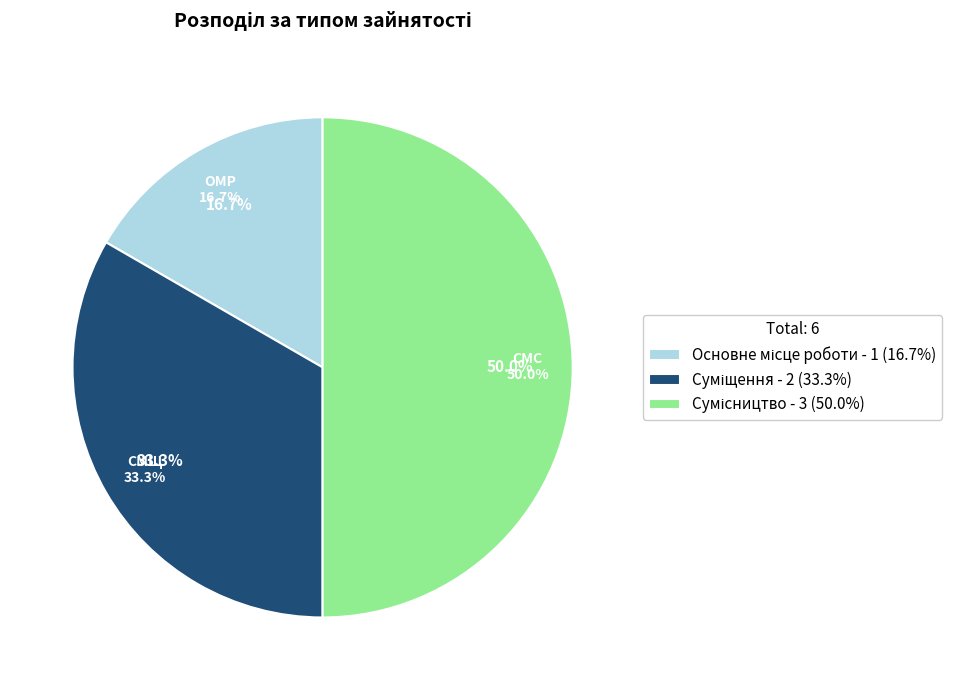

True or false: Основне місце роботи accounts for 17% of the total.

True